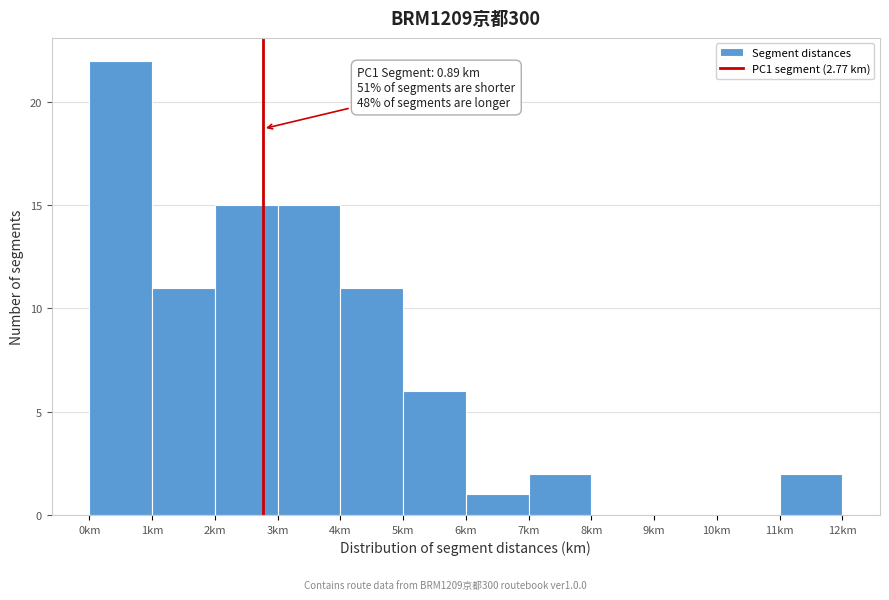

Which range on the x-axis has the tallest bar?

0 to 1